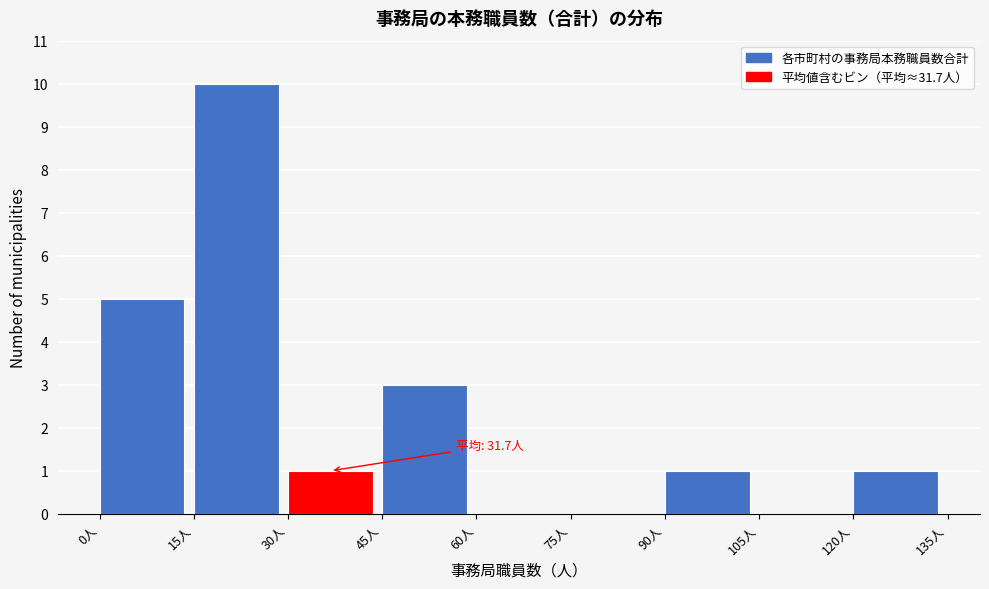

Over which range of the x-axis is the bar tallest?

15 to 30